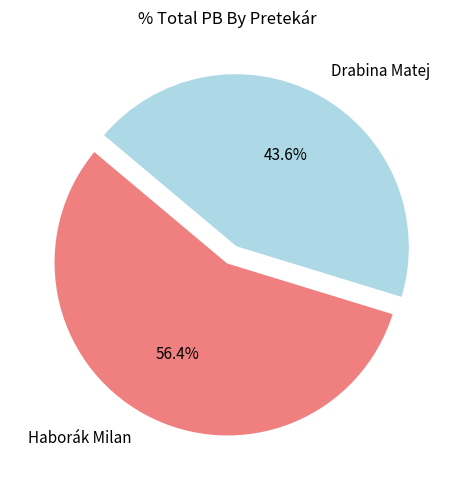

True or false: Haborák Milan accounts for 56% of the total.

True